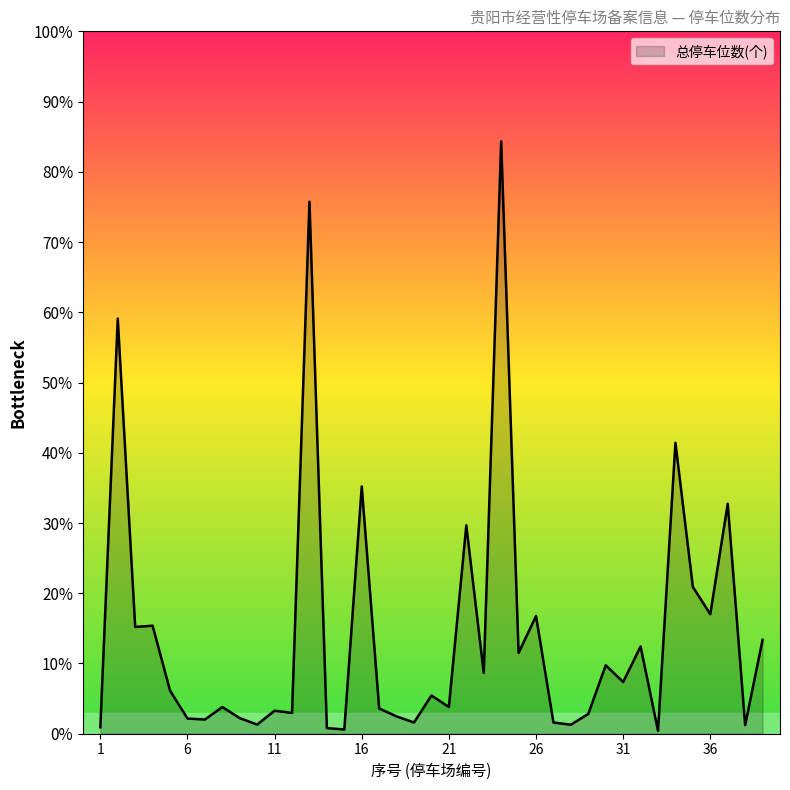

Does the chart have visible grid lines?

No